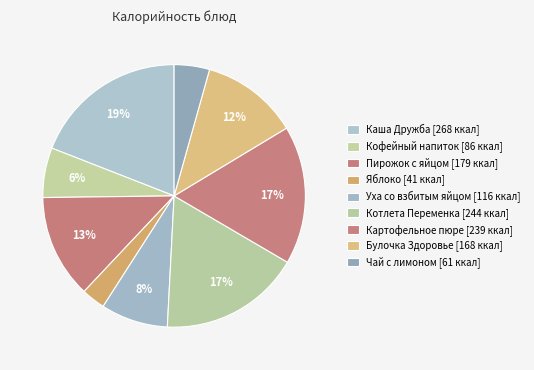

How many slices are in this pie chart?

9